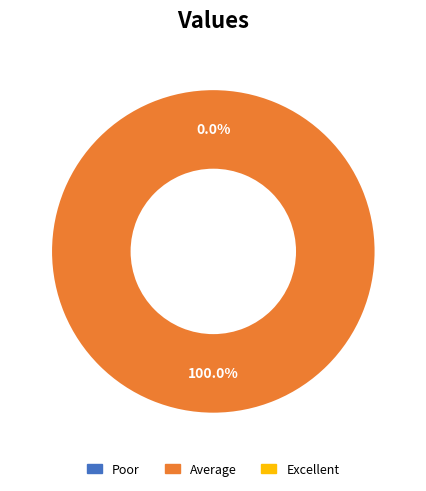

Count the number of slices in the pie.

2